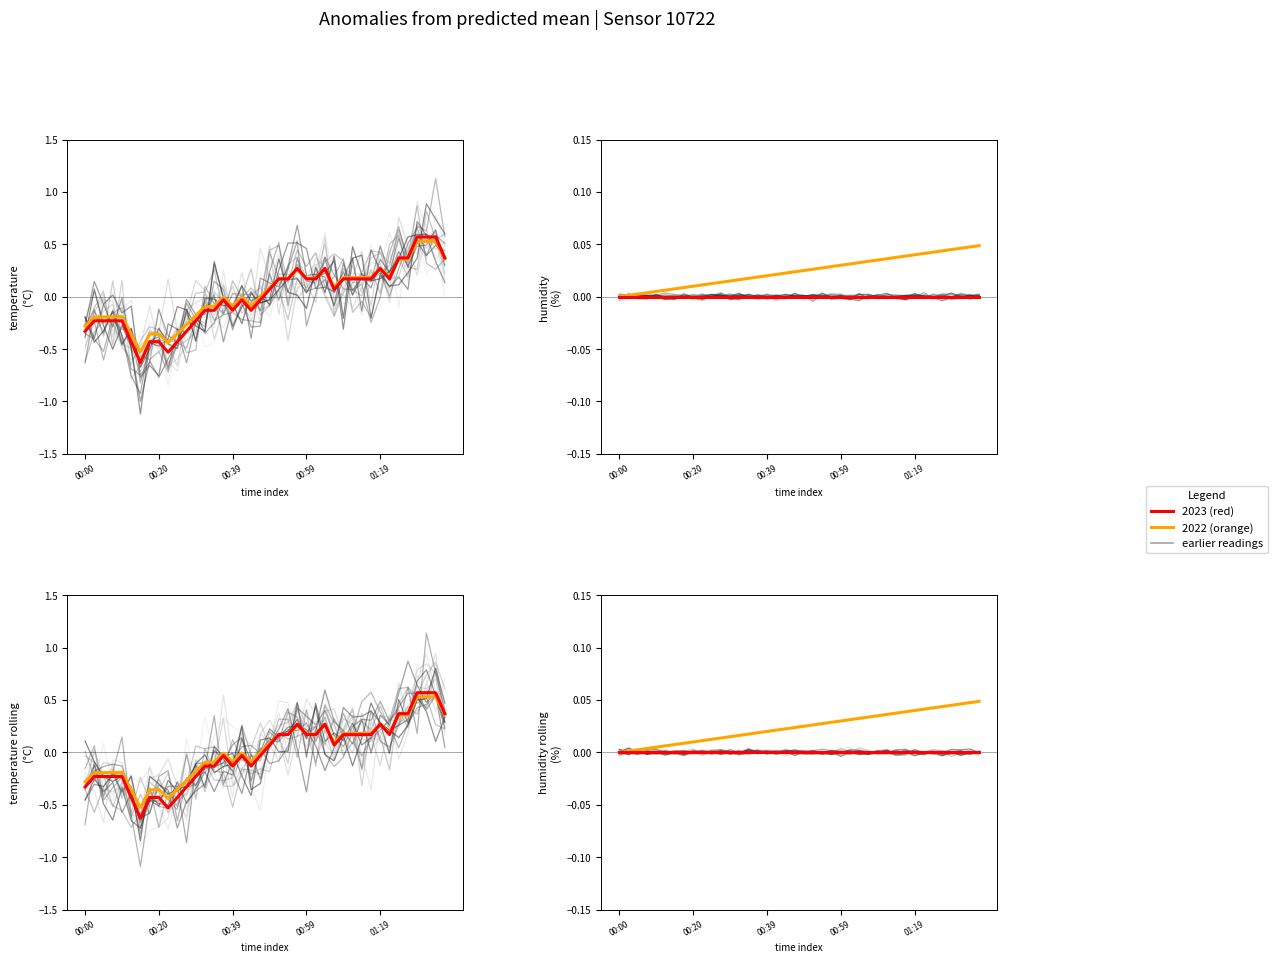

Which series changed the most between 13 and 32?

2022 (orange)